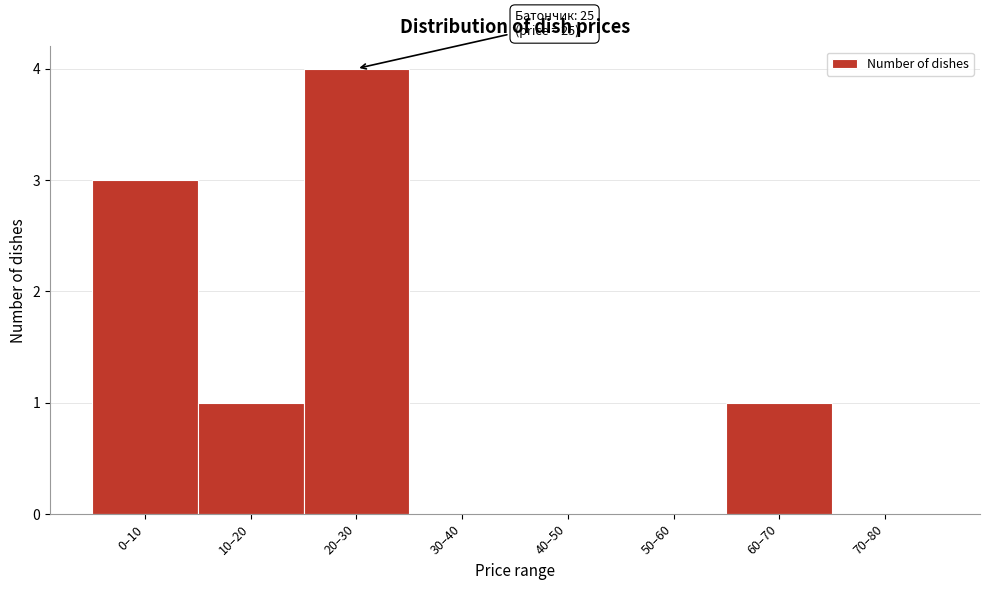

Reading left to right, transcribe all the data shown in this chart.

0–10=3	10–20=1	20–30=4	30–40=0	40–50=0	50–60=0	60–70=1	70–80=0